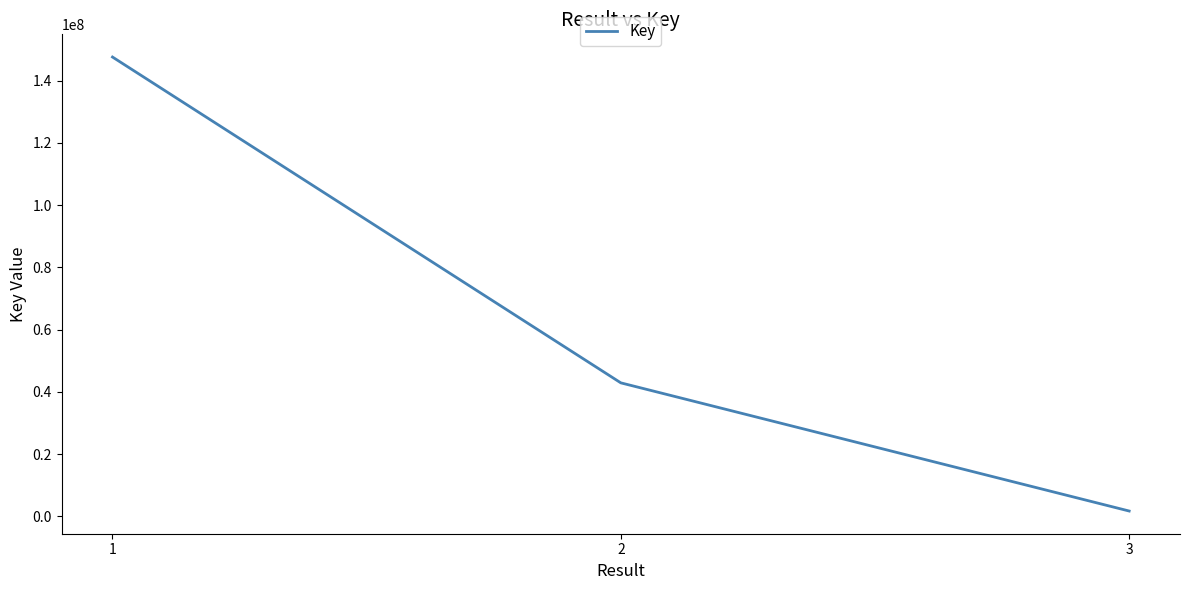

Read the value at 1, to the nearest 10.

147605720